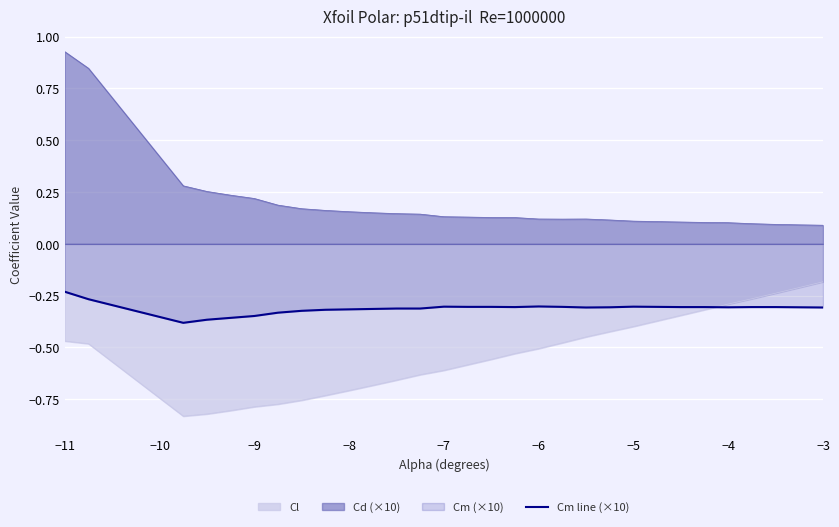

At −3, list the series in order from smallest to largest.

Cm line (×10), Cl, Cd (×10)